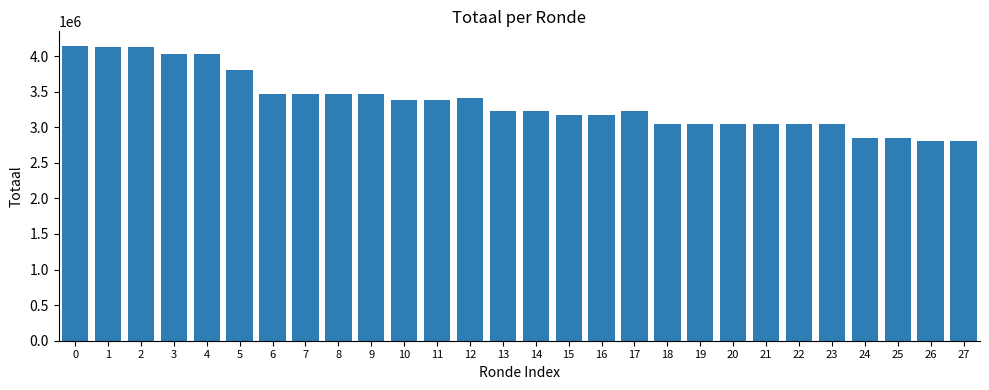

What is the value of the 14th bar from the left?

3225209